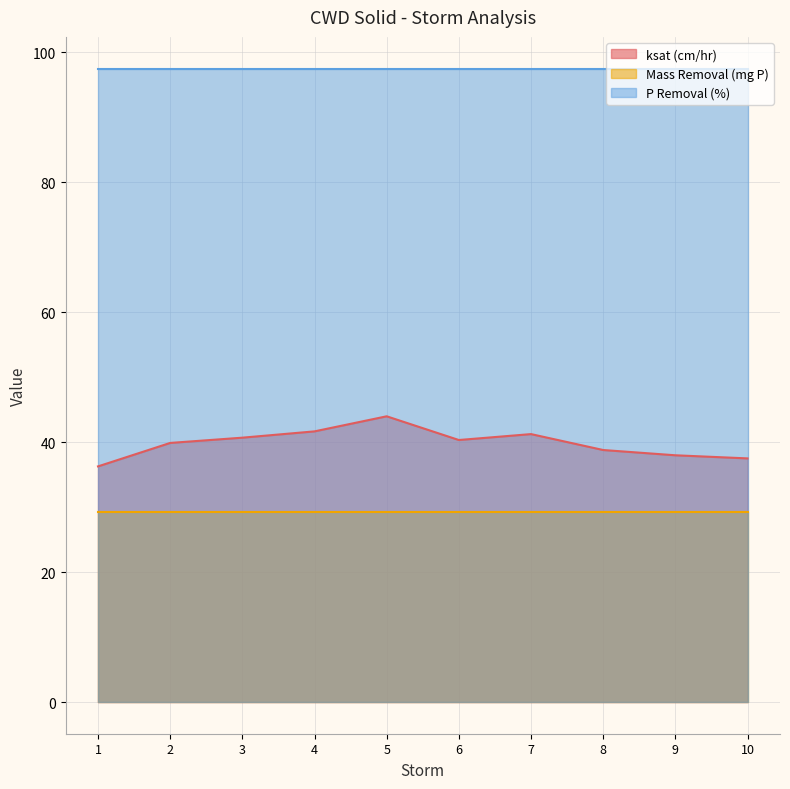

Reading left to right, list all the values displayed in this chart.

ksat (cm/hr): 36.3	39.9	40.7	41.7	44.0	40.3	41.2	38.8	38.0	37.5
Mass Removal (mg P): 29.2	29.2	29.2	29.2	29.2	29.2	29.2	29.2	29.2	29.2
P Removal (%): 97.5	97.5	97.5	97.5	97.5	97.5	97.5	97.5	97.5	97.5